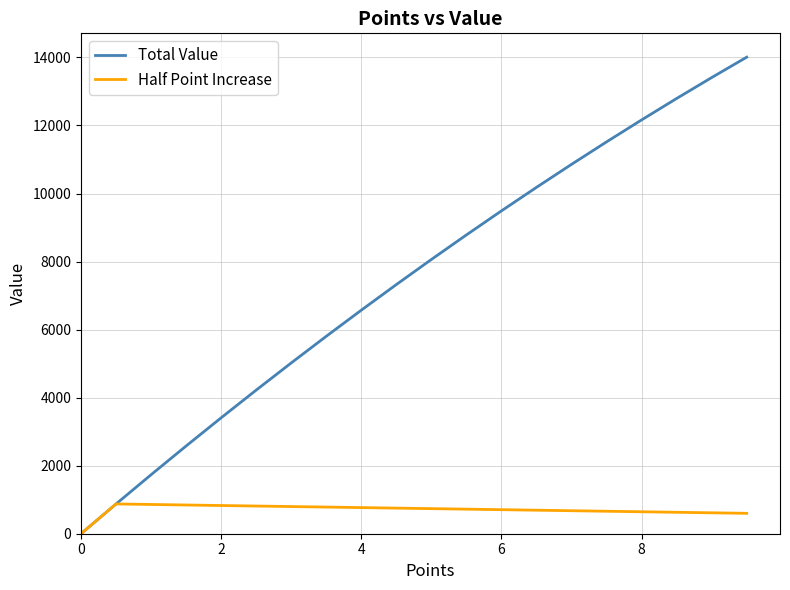

Which series has the widest spread of values?

Total Value